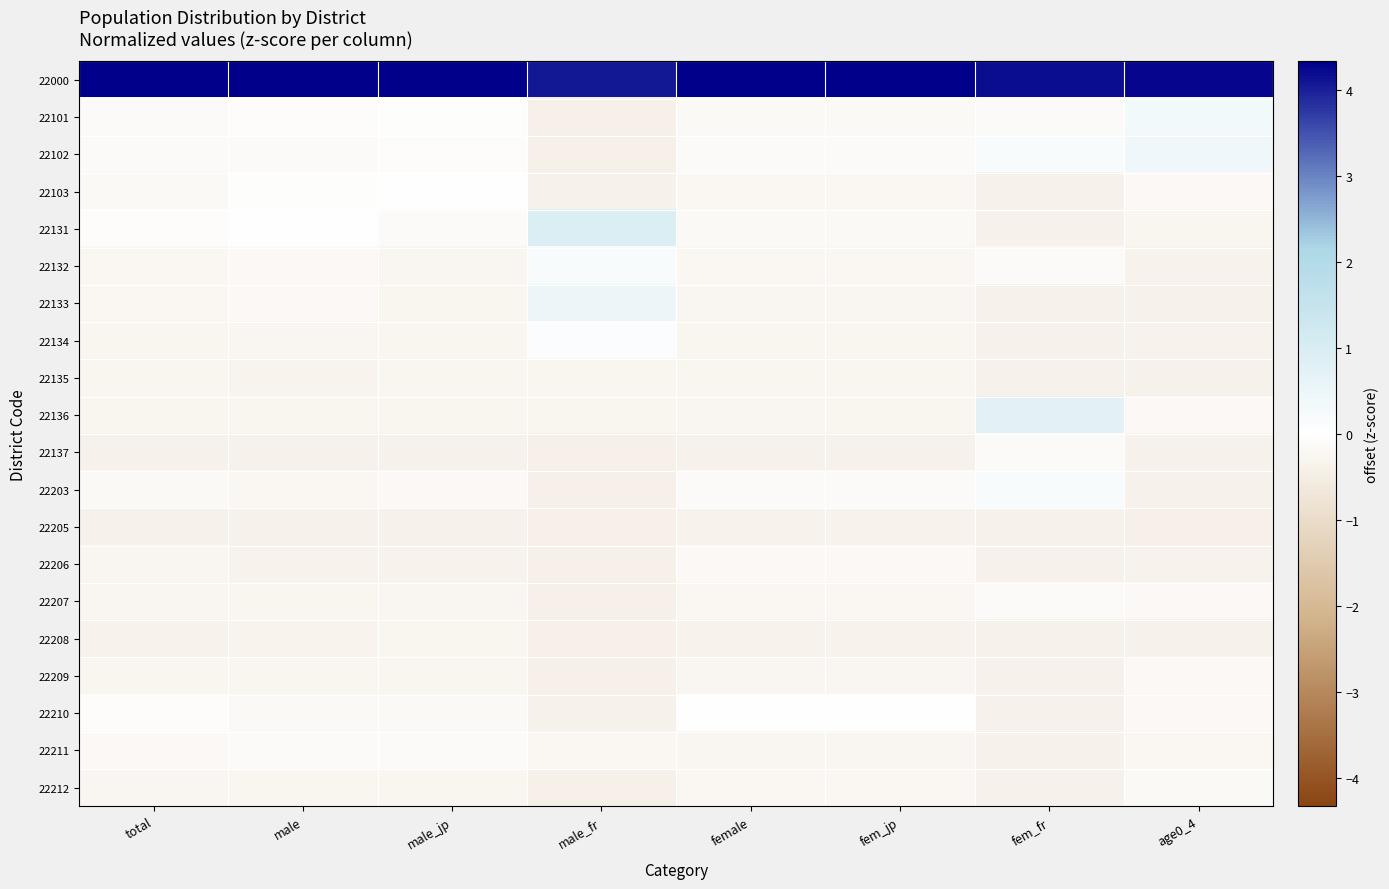

Reading right to left, extract all data points from this chart.

22000: age0_4=4.3	fem_fr=4.2	fem_jp=4.3	female=4.3	male_fr=4.1	male_jp=4.3	male=4.3	total=4.3
22101: age0_4=0.3	fem_fr=-0.1	fem_jp=-0.2	female=-0.2	male_fr=-0.4	male_jp=-0.0	male=-0.1	total=-0.1
22102: age0_4=0.4	fem_fr=0.2	fem_jp=-0.1	female=-0.1	male_fr=-0.4	male_jp=-0.1	male=-0.1	total=-0.1
22103: age0_4=-0.2	fem_fr=-0.4	fem_jp=-0.2	female=-0.2	male_fr=-0.4	male_jp=-0.0	male=-0.1	total=-0.1
22131: age0_4=-0.3	fem_fr=-0.4	fem_jp=-0.2	female=-0.2	male_fr=0.9	male_jp=-0.1	male=-0.0	total=-0.1
22132: age0_4=-0.4	fem_fr=-0.1	fem_jp=-0.2	female=-0.2	male_fr=0.2	male_jp=-0.2	male=-0.2	total=-0.2
22133: age0_4=-0.4	fem_fr=-0.4	fem_jp=-0.3	female=-0.3	male_fr=0.5	male_jp=-0.3	male=-0.2	total=-0.2
22134: age0_4=-0.4	fem_fr=-0.4	fem_jp=-0.3	female=-0.3	male_fr=0.1	male_jp=-0.3	male=-0.3	total=-0.3
22135: age0_4=-0.4	fem_fr=-0.4	fem_jp=-0.3	female=-0.3	male_fr=-0.3	male_jp=-0.3	male=-0.3	total=-0.3
22136: age0_4=-0.2	fem_fr=0.7	fem_jp=-0.3	female=-0.3	male_fr=-0.3	male_jp=-0.3	male=-0.3	total=-0.3
22137: age0_4=-0.4	fem_fr=-0.1	fem_jp=-0.4	female=-0.4	male_fr=-0.4	male_jp=-0.4	male=-0.4	total=-0.4
22203: age0_4=-0.4	fem_fr=0.2	fem_jp=-0.1	female=-0.1	male_fr=-0.4	male_jp=-0.2	male=-0.2	total=-0.2
22205: age0_4=-0.4	fem_fr=-0.4	fem_jp=-0.4	female=-0.4	male_fr=-0.4	male_jp=-0.4	male=-0.4	total=-0.4
22206: age0_4=-0.3	fem_fr=-0.4	fem_jp=-0.2	female=-0.2	male_fr=-0.4	male_jp=-0.3	male=-0.4	total=-0.3
22207: age0_4=-0.2	fem_fr=-0.1	fem_jp=-0.2	female=-0.2	male_fr=-0.4	male_jp=-0.3	male=-0.3	total=-0.2
22208: age0_4=-0.4	fem_fr=-0.4	fem_jp=-0.4	female=-0.4	male_fr=-0.4	male_jp=-0.3	male=-0.3	total=-0.3
22209: age0_4=-0.2	fem_fr=-0.4	fem_jp=-0.3	female=-0.3	male_fr=-0.4	male_jp=-0.3	male=-0.3	total=-0.3
22210: age0_4=-0.2	fem_fr=-0.4	fem_jp=-0.0	female=-0.0	male_fr=-0.4	male_jp=-0.1	male=-0.2	total=-0.1
22211: age0_4=-0.2	fem_fr=-0.4	fem_jp=-0.3	female=-0.3	male_fr=-0.2	male_jp=-0.1	male=-0.1	total=-0.2
22212: age0_4=-0.2	fem_fr=-0.4	fem_jp=-0.2	female=-0.2	male_fr=-0.4	male_jp=-0.3	male=-0.3	total=-0.2